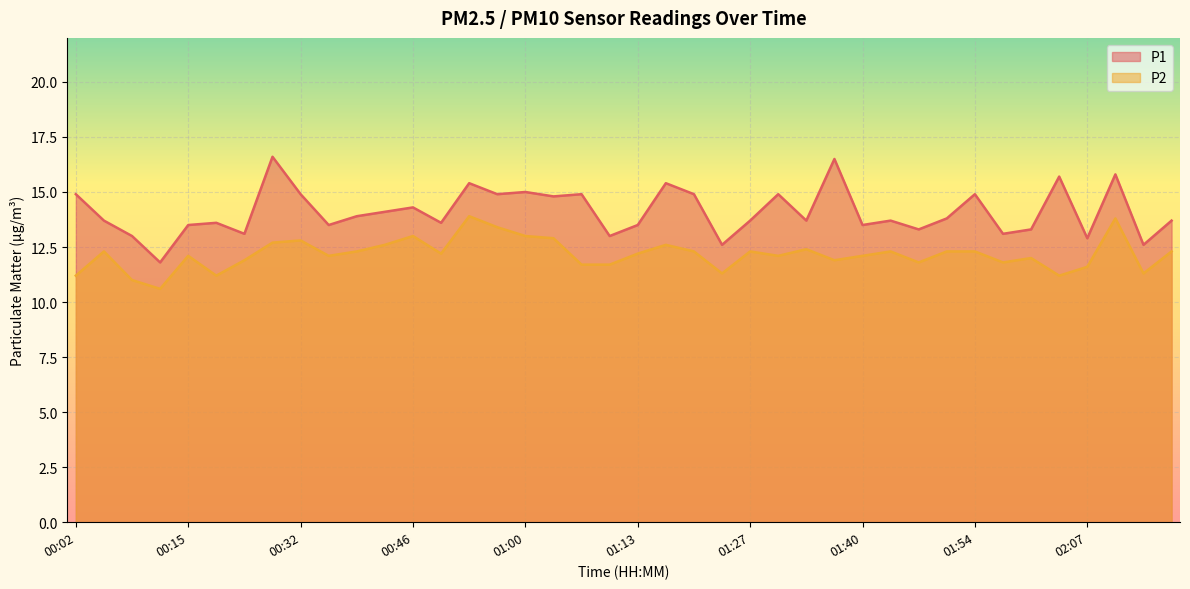

At which category does the chart reach its peak across all series?

00:29